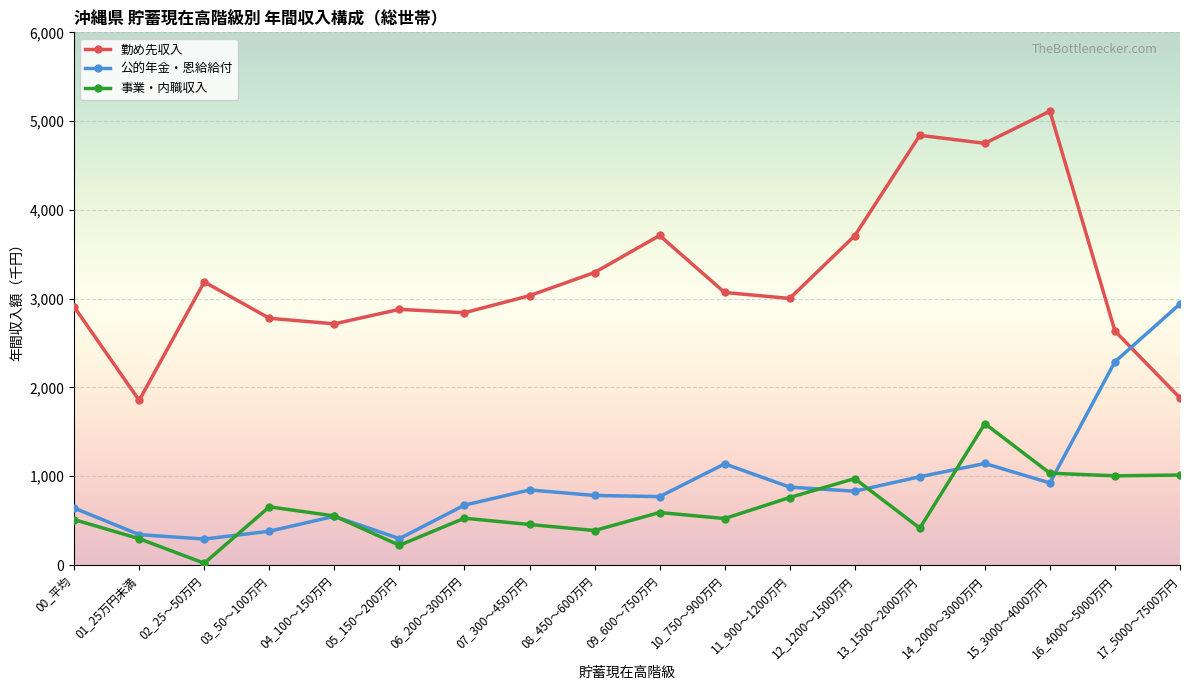

How many series are shown in this chart?

3